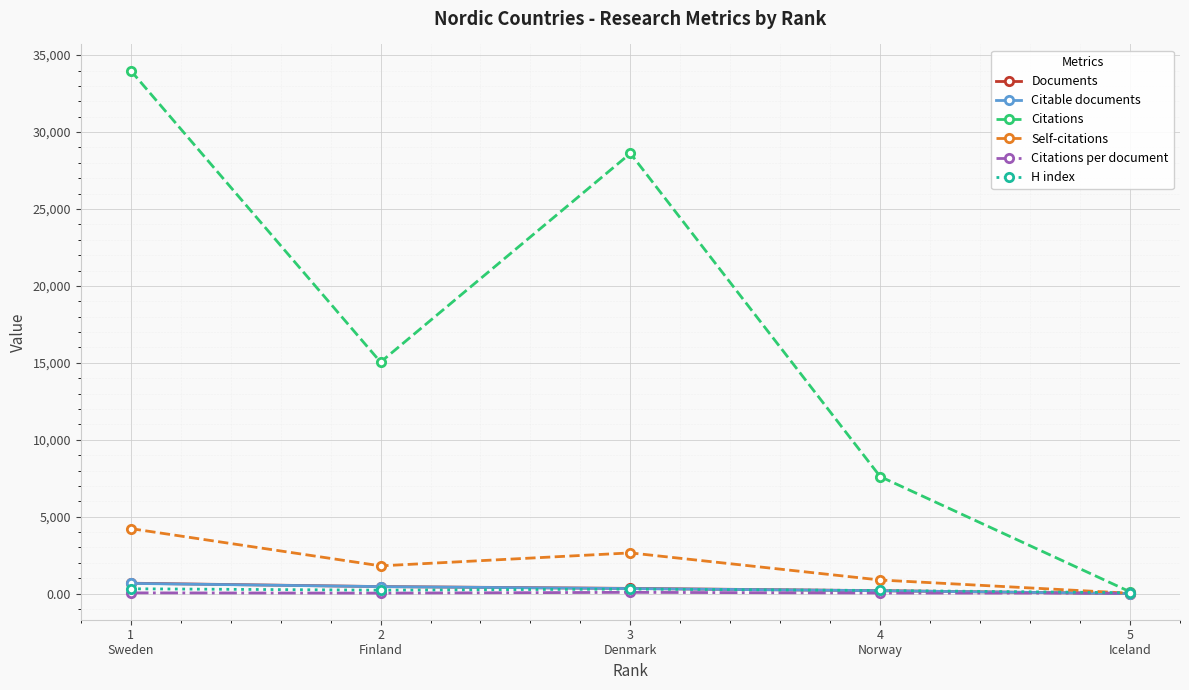

At how many categories does at least one series exceed 21028?

2